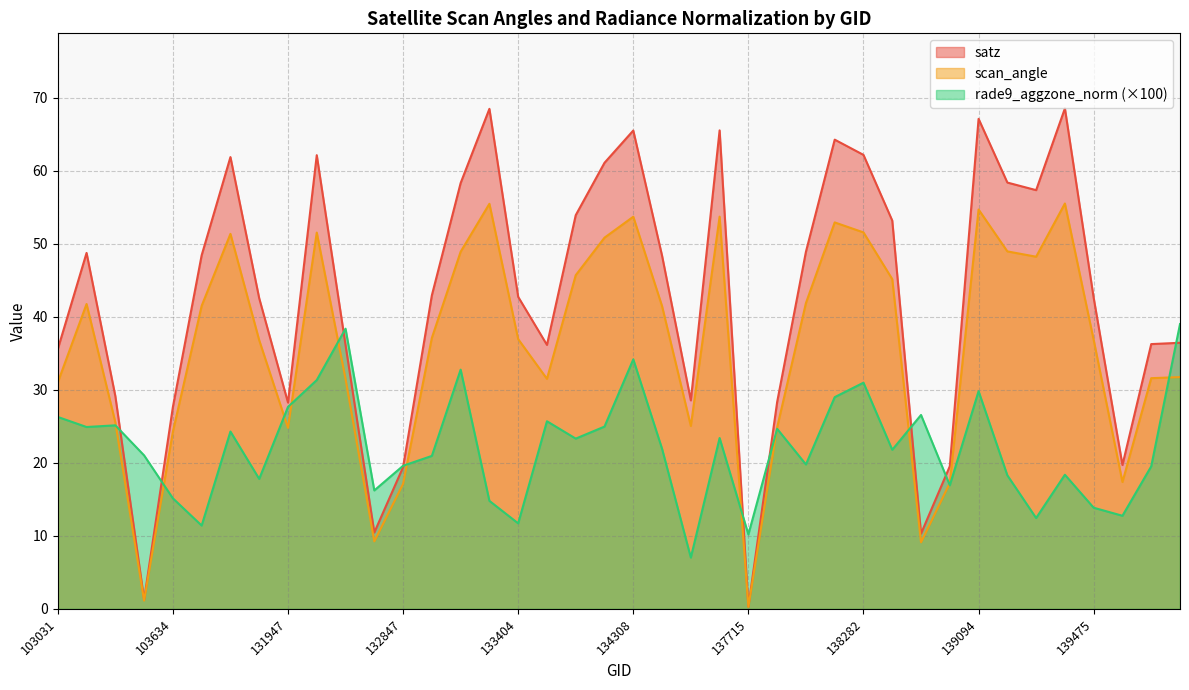

What are all the series names shown in the legend?

satz, scan_angle, rade9_aggzone_norm (×100)